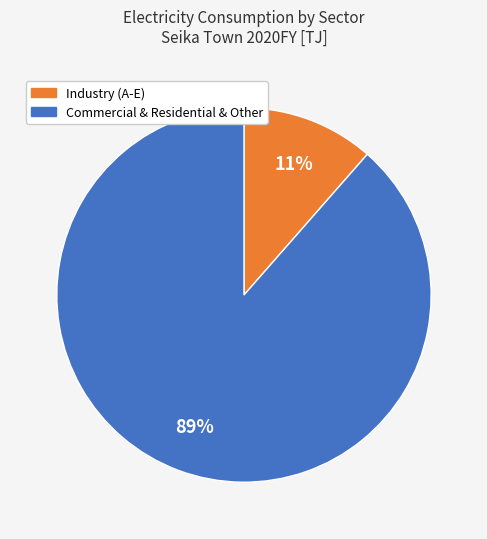

To the nearest percent, what is the average slice percentage?

50%